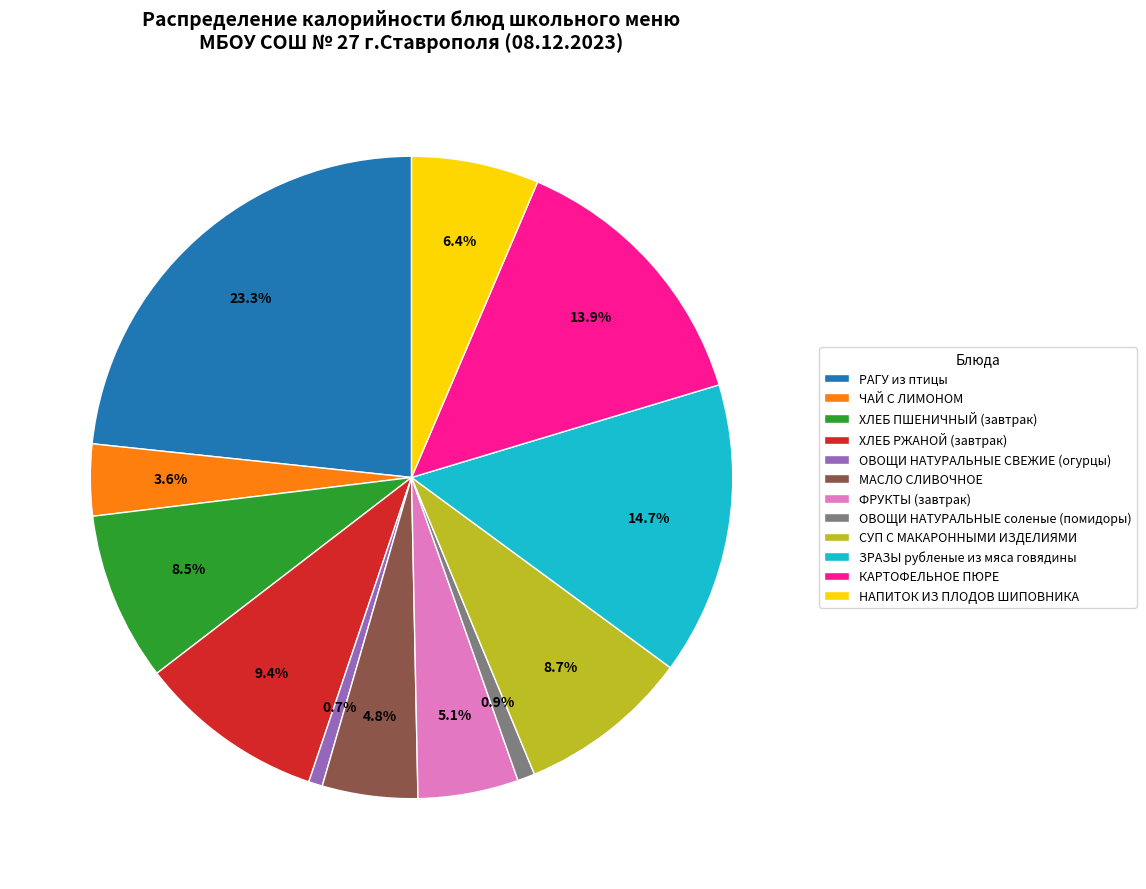

How much of the chart is everything except НАПИТОК ИЗ ПЛОДОВ ШИПОВНИКА?

93.6%